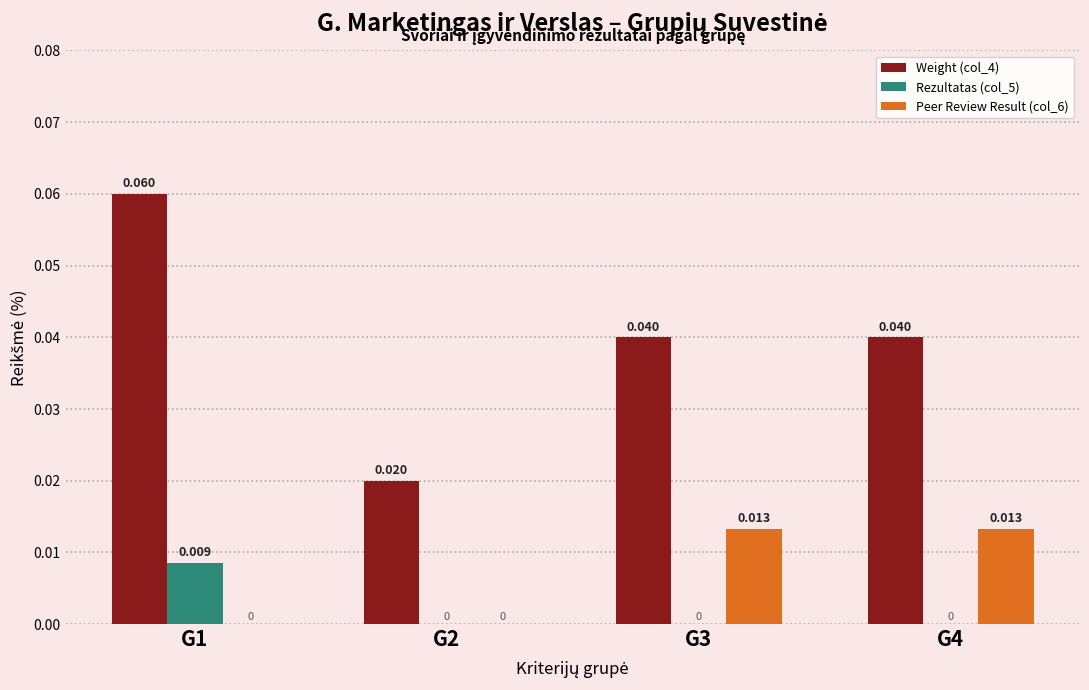

Which series has the largest total across all categories?

Weight (col_4)